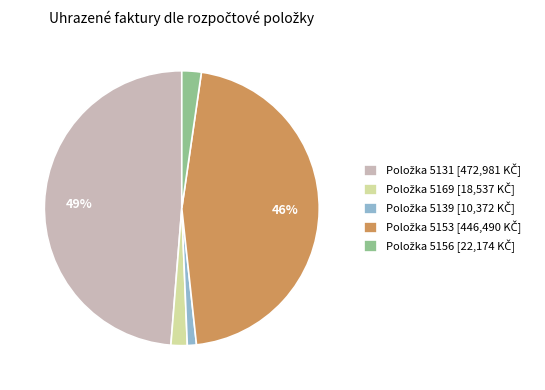

To the nearest percent, what is the average slice percentage?

20%